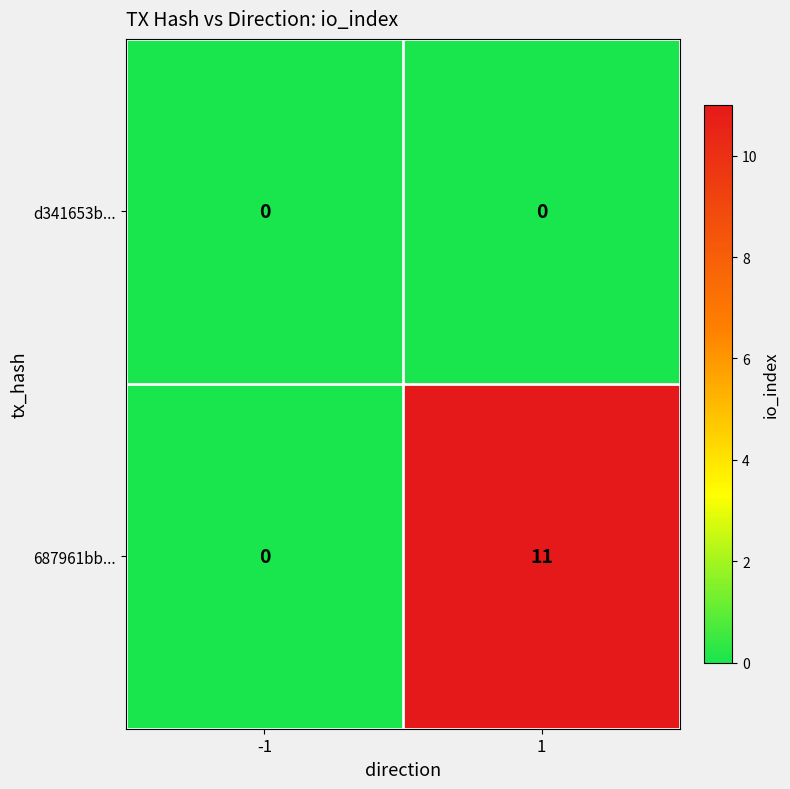

Between -1 and 1, which series saw the biggest shift?

687961bb...